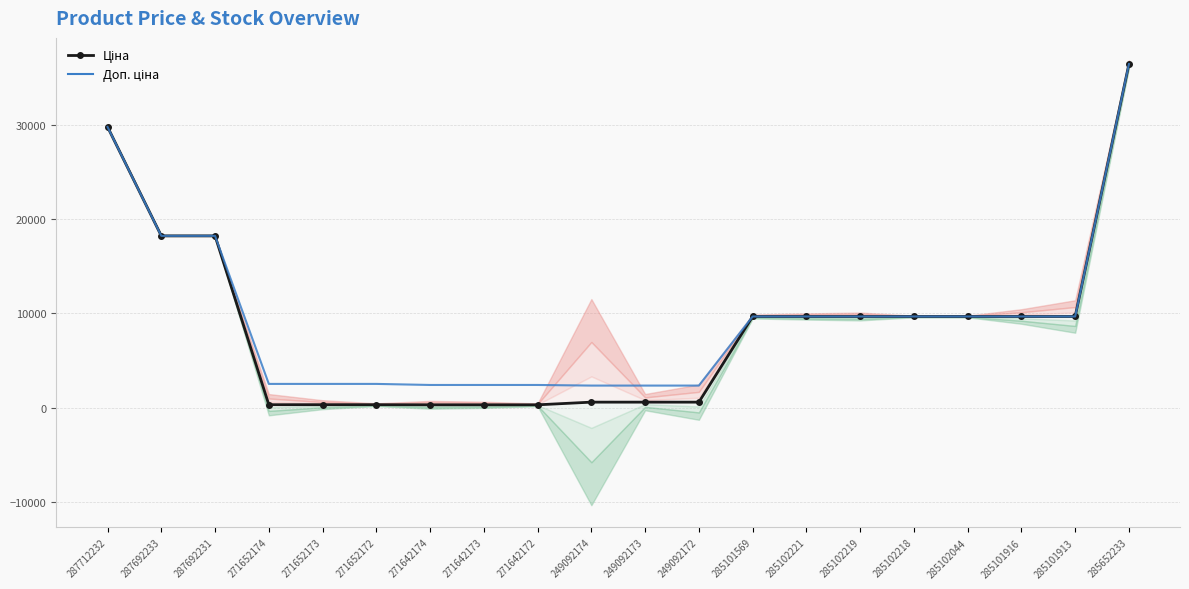

What position from the right is 271642173?

13